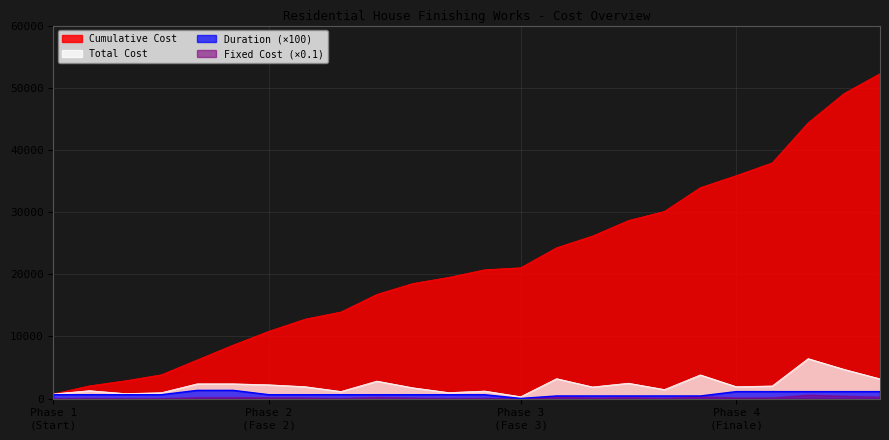

Which series has the widest spread of values?

Cumulative Cost